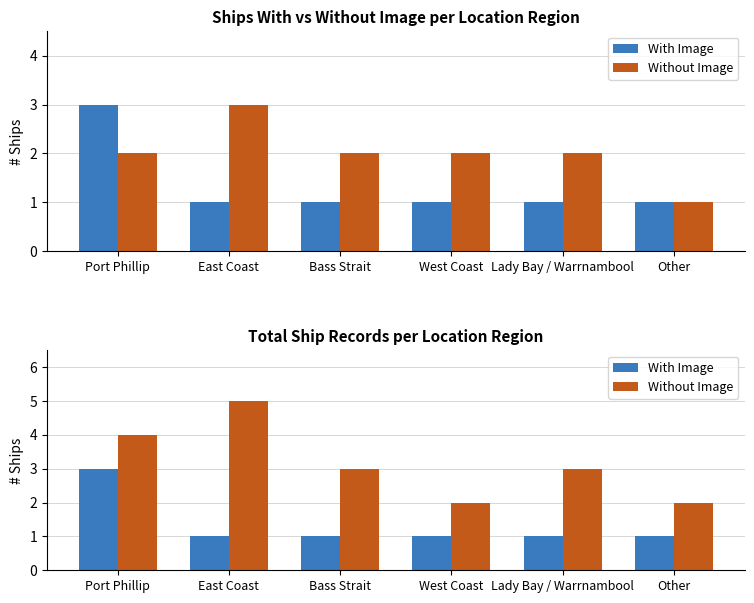

What is the difference between the Without Image values at Bass Strait and West Coast?

1